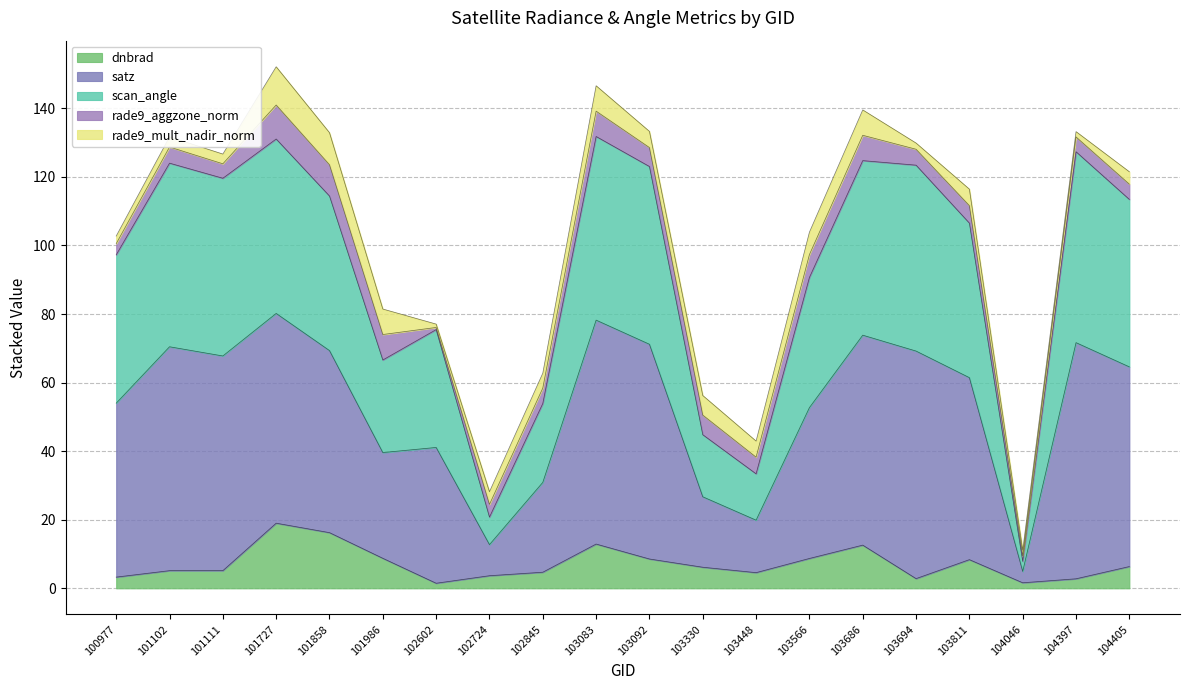

Does the chart display data point markers on the line(s)?

No